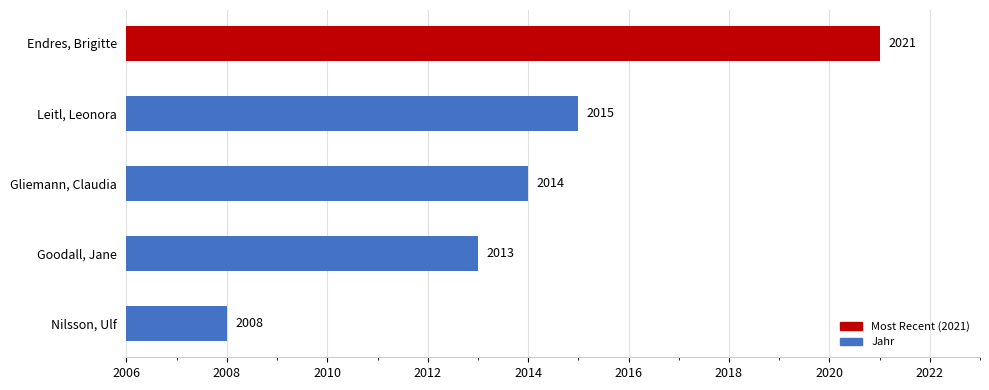

What is the difference between the values at Endres, Brigitte and Gliemann, Claudia?

7